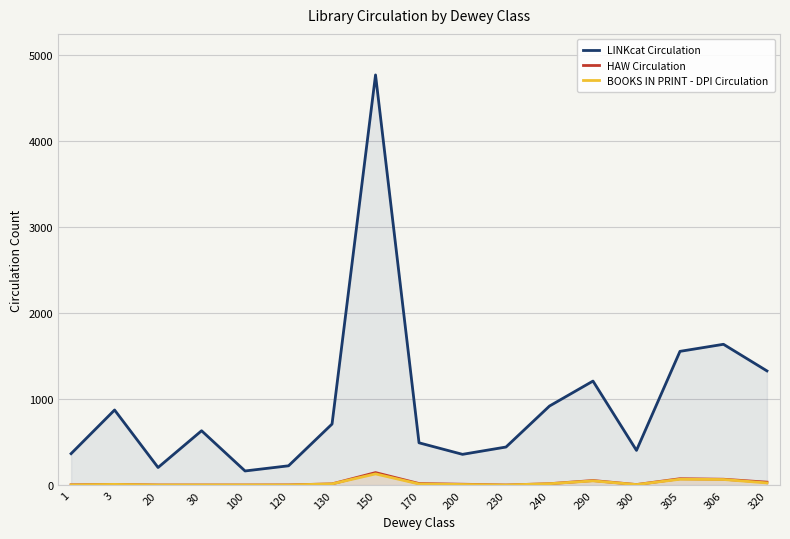

List the series in order of their peak value, highest first.

LINKcat Circulation, HAW Circulation, BOOKS IN PRINT - DPI Circulation